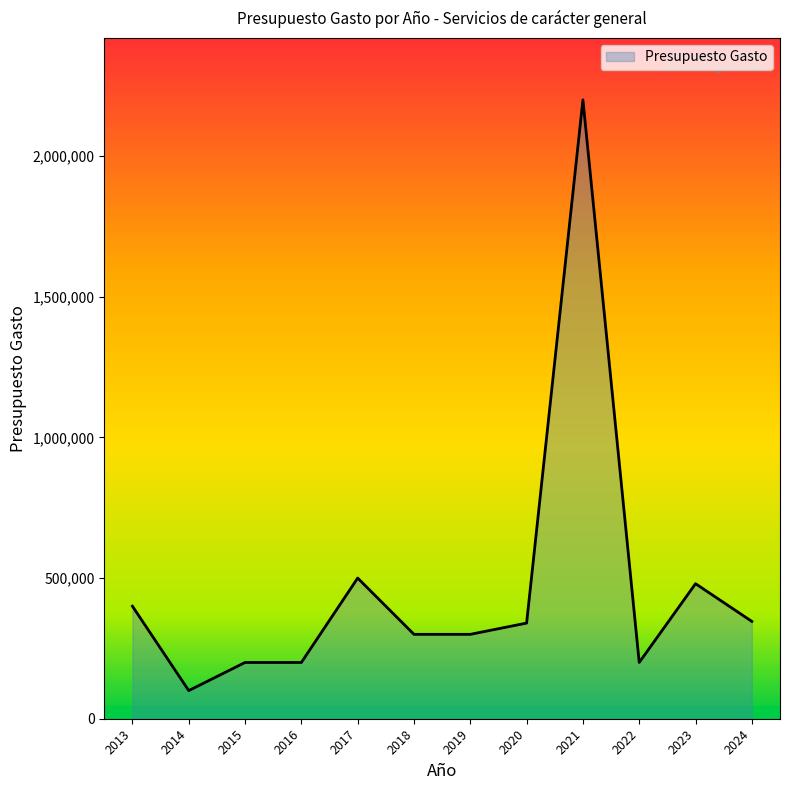

What is the minimum value shown in the chart?

100000